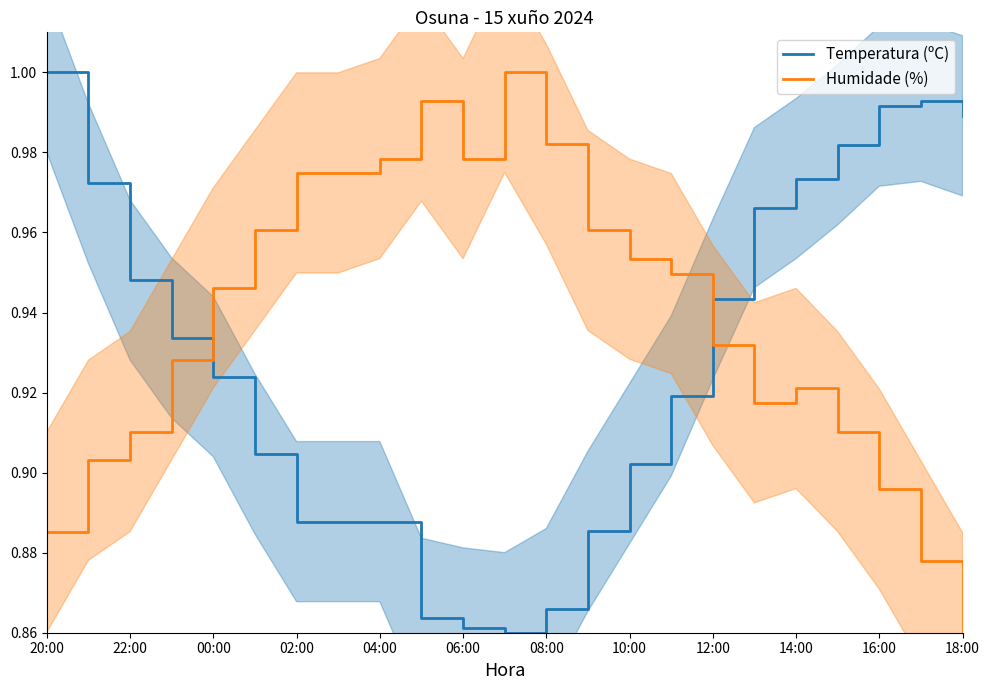

How many lines are shown in the chart?

2